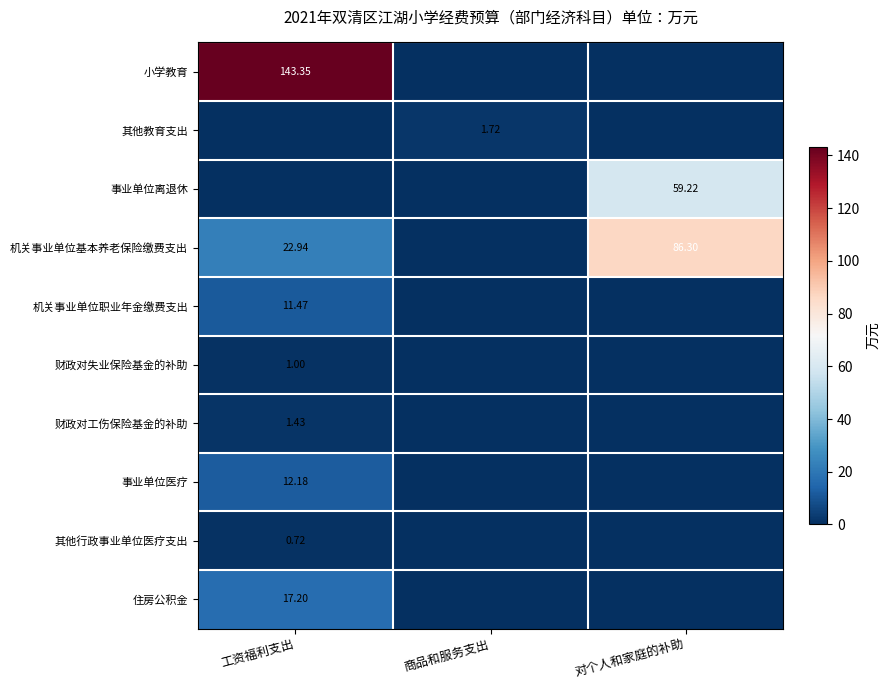

Which label corresponds to the largest value in the chart?

工资福利支出